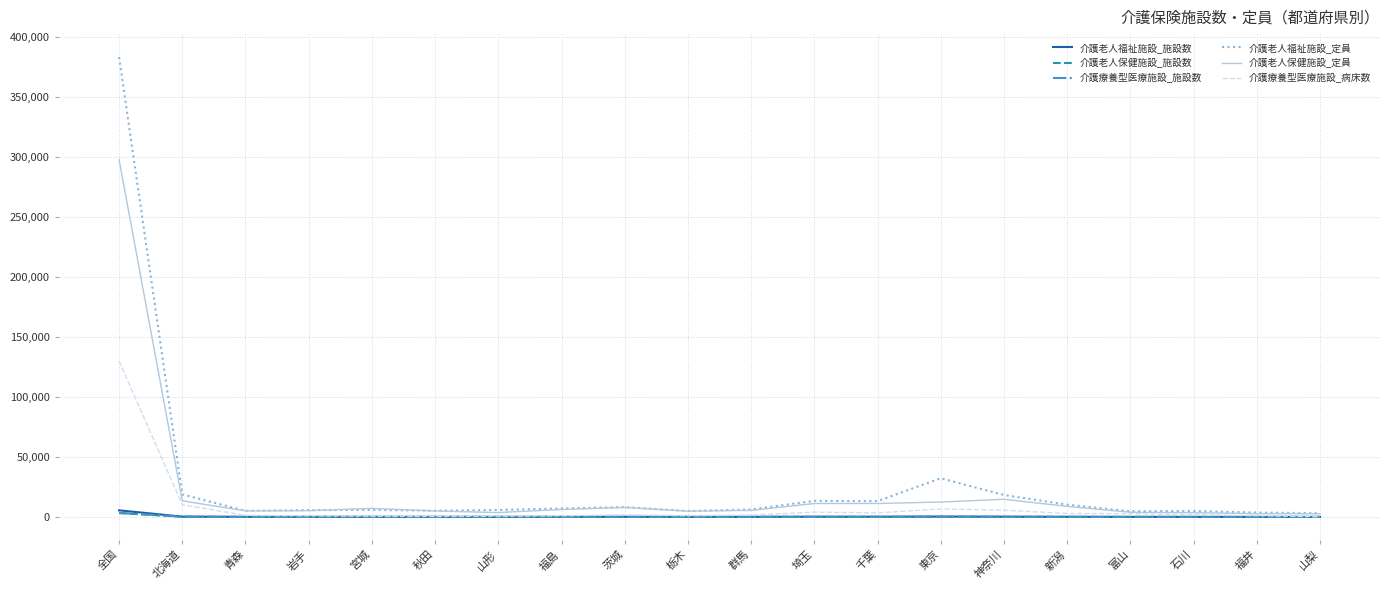

Is it true that 介護老人保健施設_定員 equals 11244 at 千葉?

True